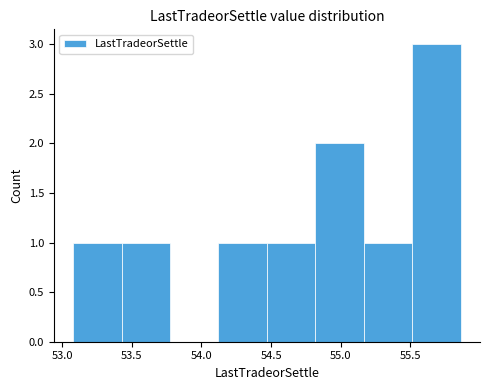

Reading left to right, list every bar in this chart as the range it spans on the x-axis followed by its height. Neither the bar edges nor the heights are printed on the chart, so give them approximately, as read against the axes.

53.10 to 53.45: 1
53.45 to 53.80: 1
53.80 to 54.10: 0
54.10 to 54.45: 1
54.45 to 54.80: 1
54.80 to 55.15: 2
55.15 to 55.50: 1
55.50 to 55.85: 3